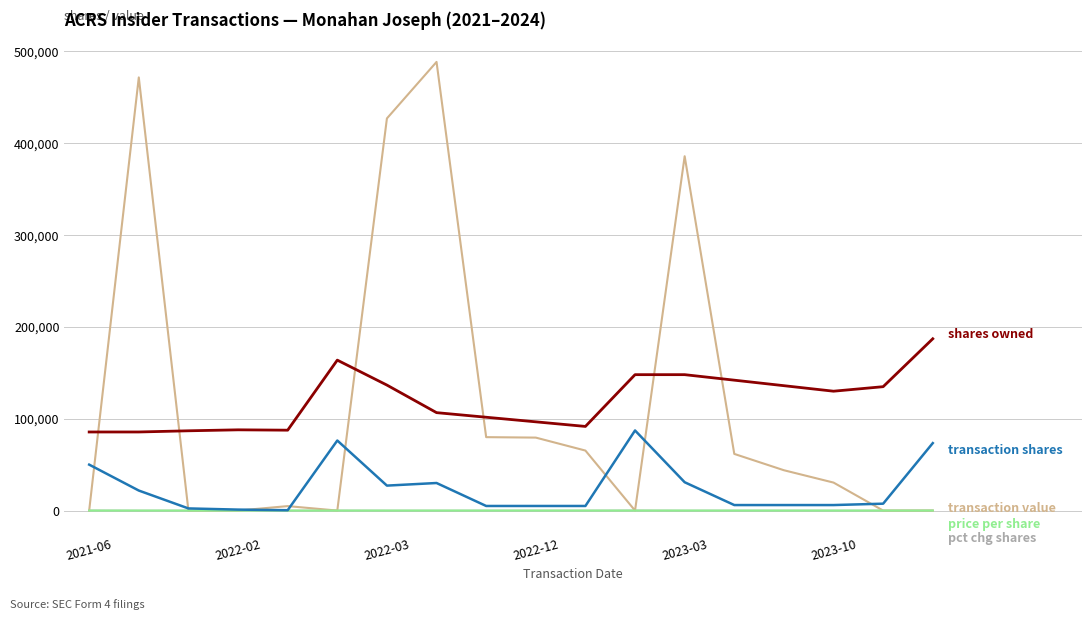

Is this an area chart (filled region under the line)?

No